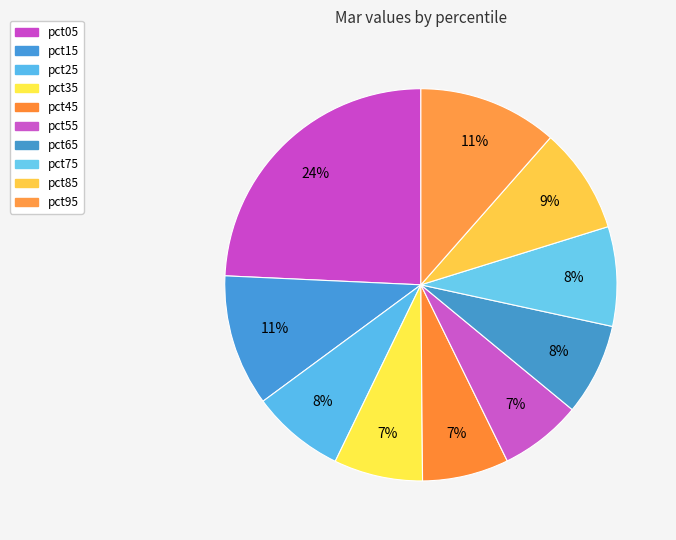

What percentage is NOT represented by pct85?

91.3%